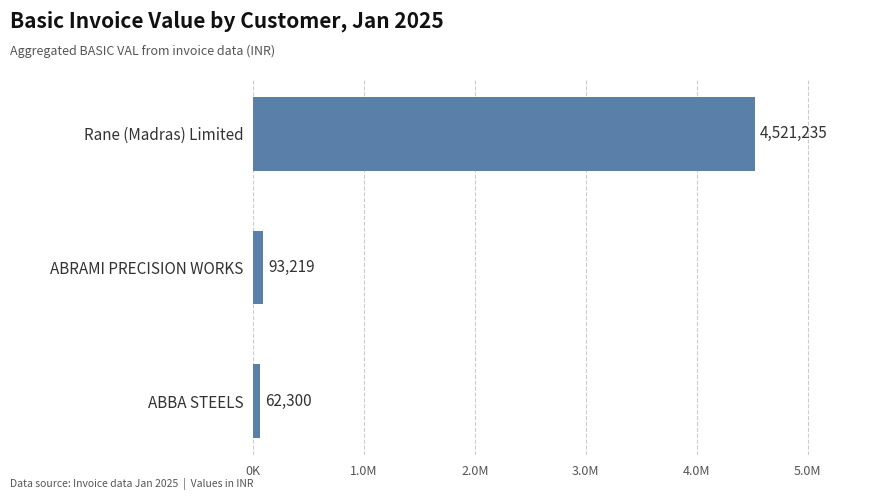

Does the chart contain any negative values?

No